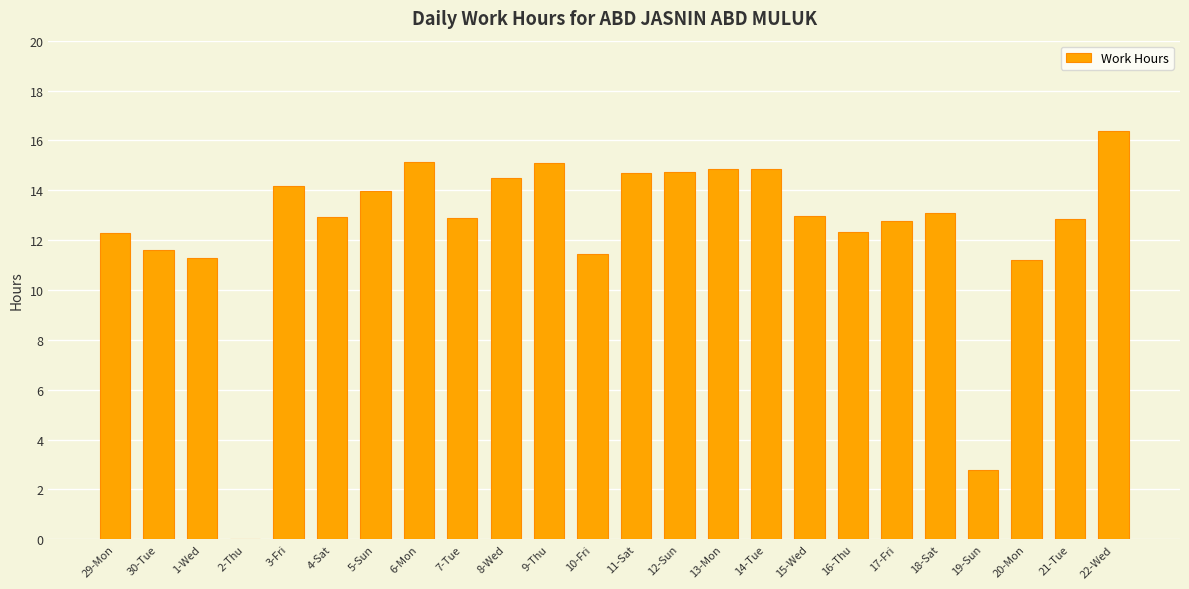

How many series are shown in this chart?

1